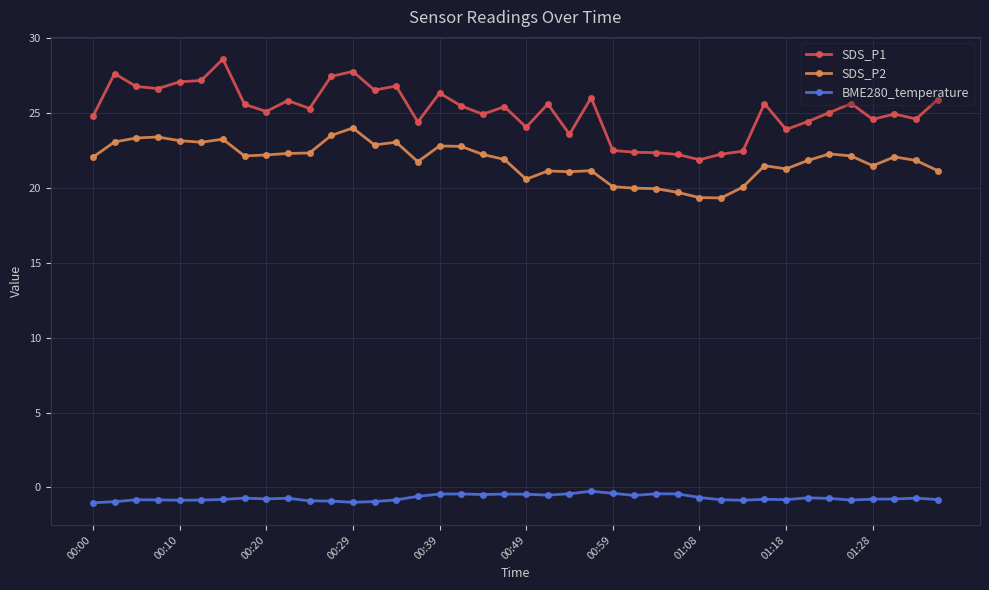

True or false: BME280_temperature and SDS_P2 intersect in this chart.

False